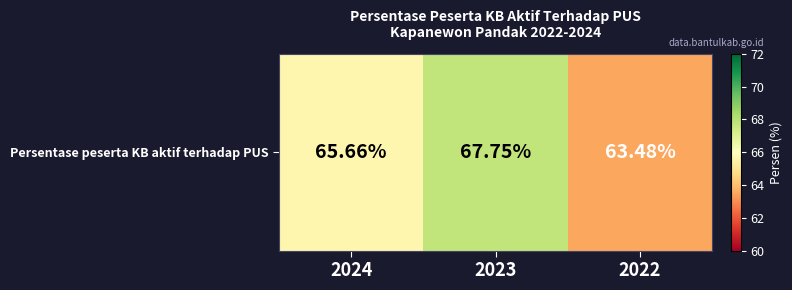

Where does the data first go above 65?

2024